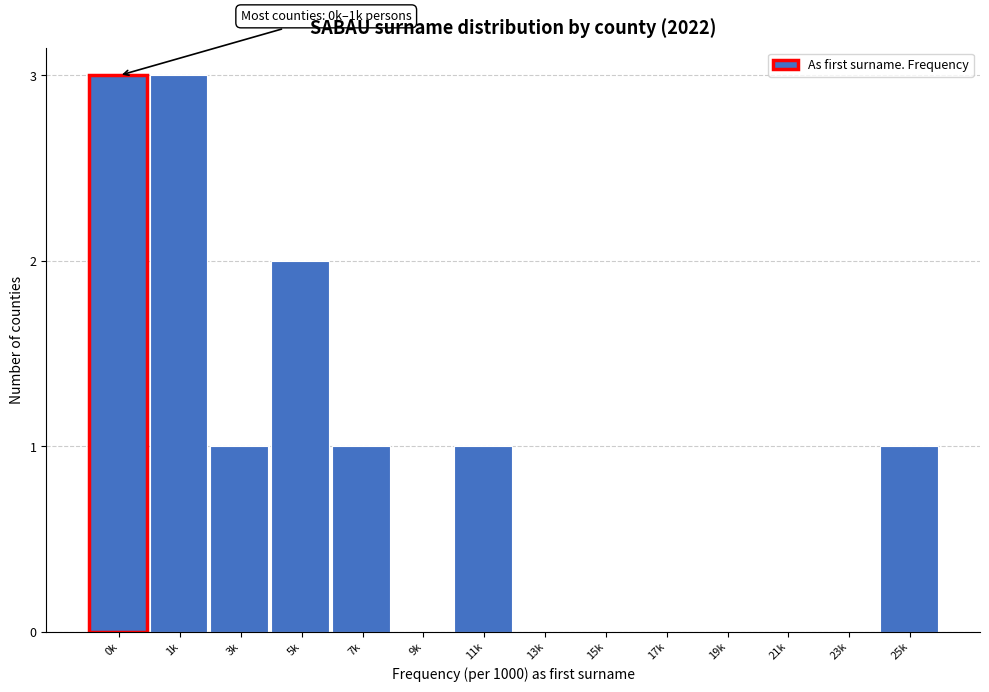

Reading left to right, transcribe all the data shown in this chart.

0k=3	1k=3	3k=1	5k=2	7k=1	9k=0	11k=1	13k=0	15k=0	17k=0	19k=0	21k=0	23k=0	25k=1